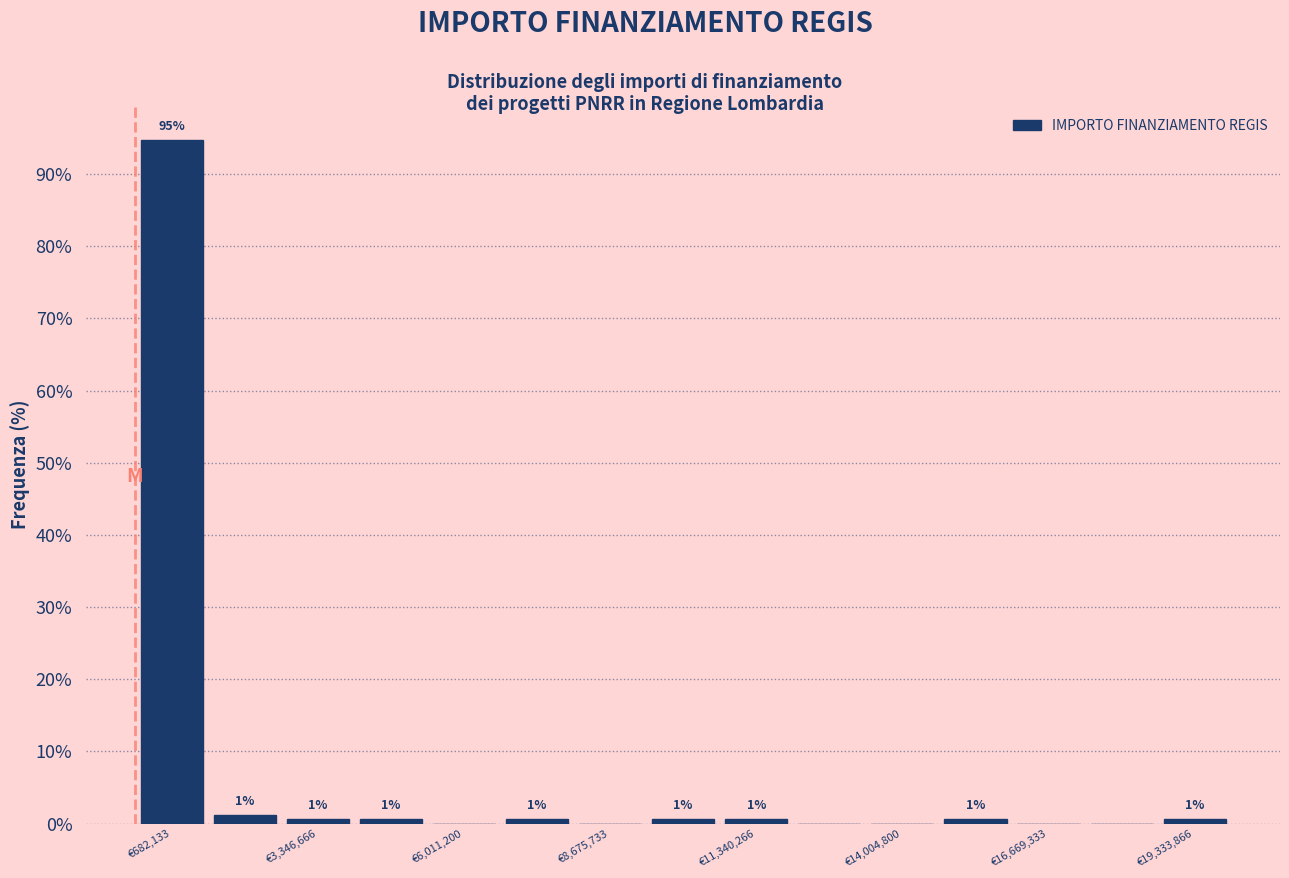

Around what value on the x-axis is the tallest bar? Give the approximate position of its centre, as read against the axis.

500000